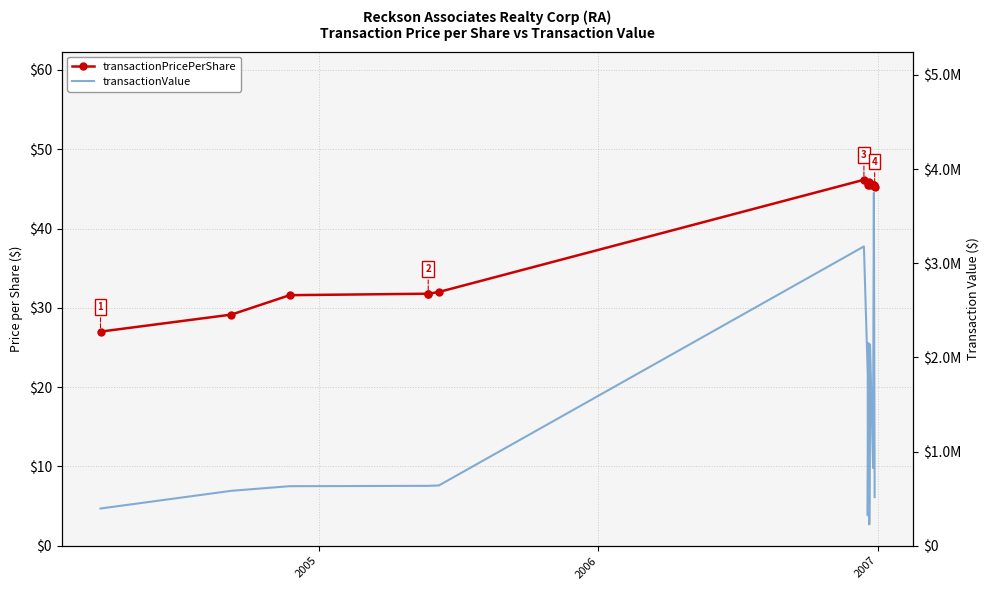

The value of transactionPricePerShare at 14 is 59.9. True or false?

False